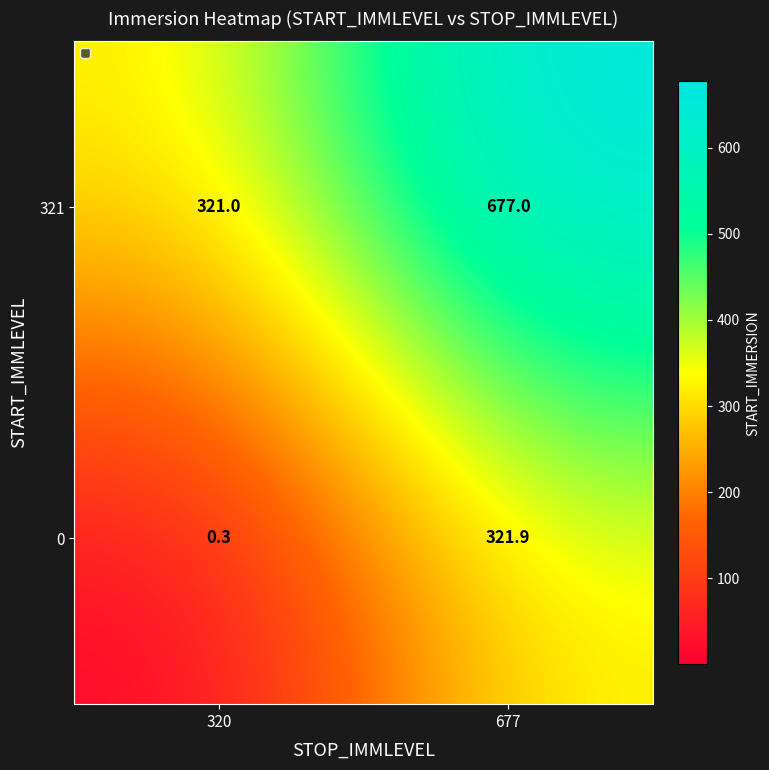

Reading left to right, extract all data points from this chart.

321: 321.0	677.0
0: 0.3	321.9